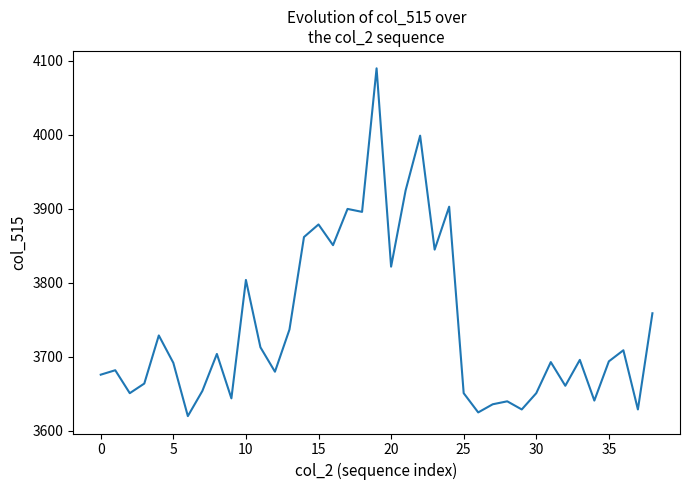

What is the difference between the maximum and minimum values?

470